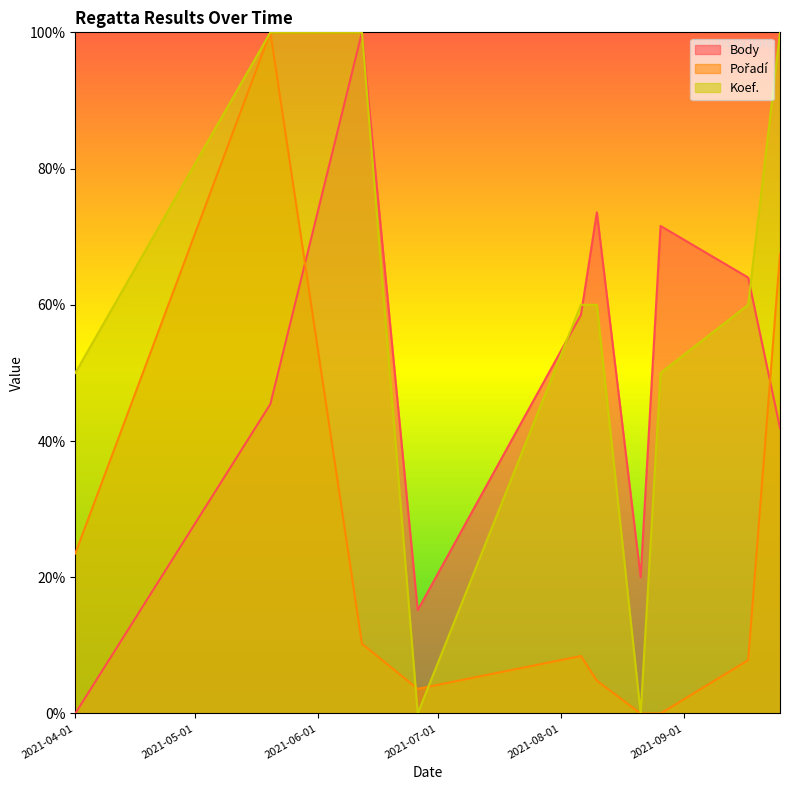

Reading left to right, what are all the values shown in this chart?

Body: 0.0	0.5	1.0	0.2	0.6	0.7	0.2	0.7	0.6	0.4
Pořadí: 0.2	1.0	0.1	0.0	0.1	0.0	0.0	0.0	0.1	0.7
Koef.: 0.5	1.0	1.0	0.0	0.6	0.6	0.0	0.5	0.6	1.0